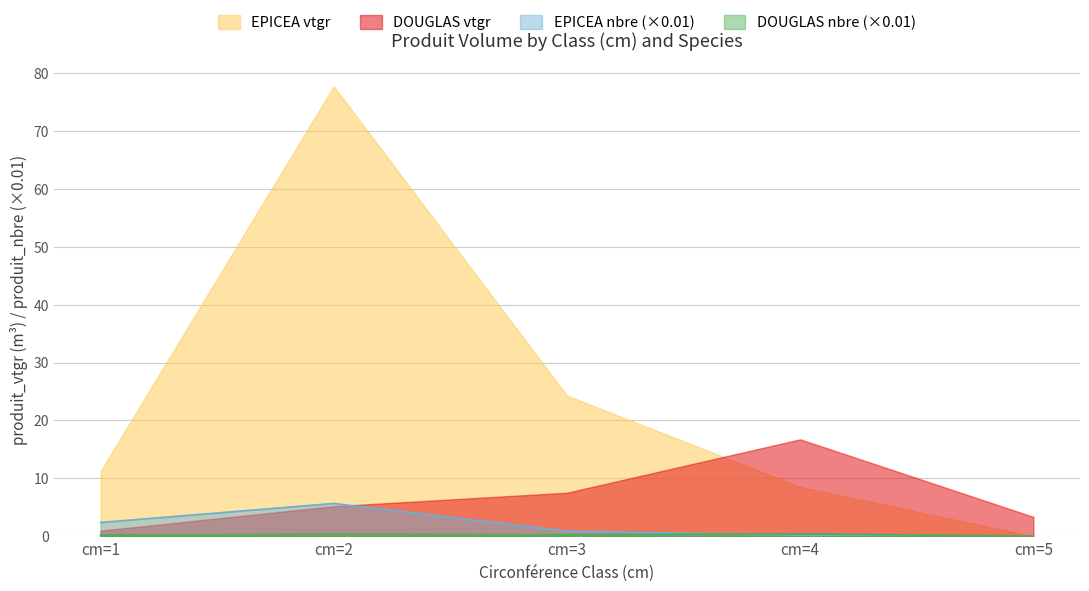

At which category is the sum across all series the highest?

cm=2